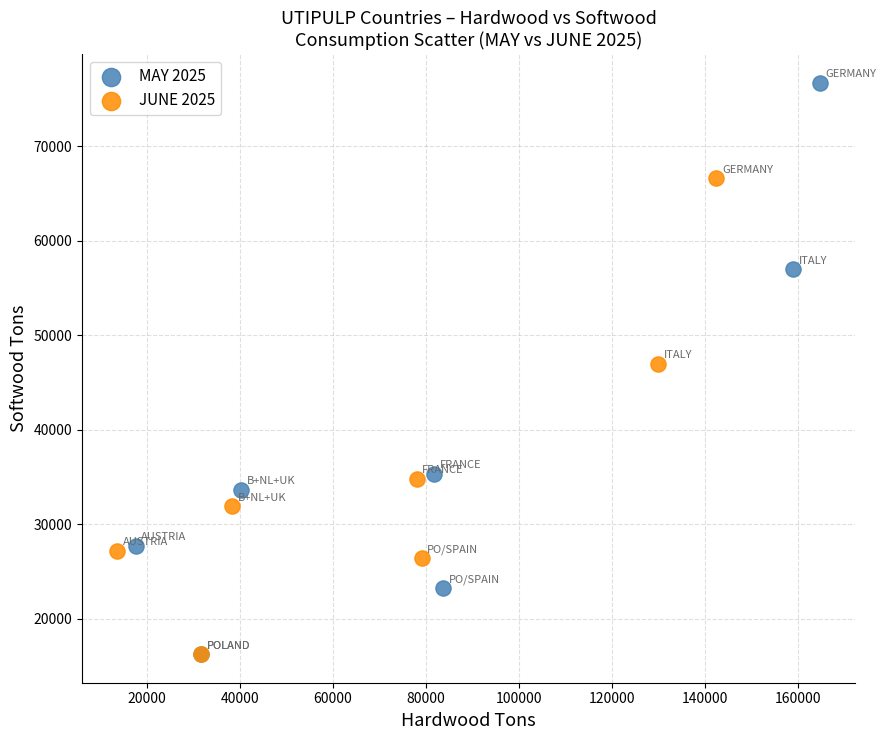

Which series reaches the maximum Y coordinate?

MAY 2025